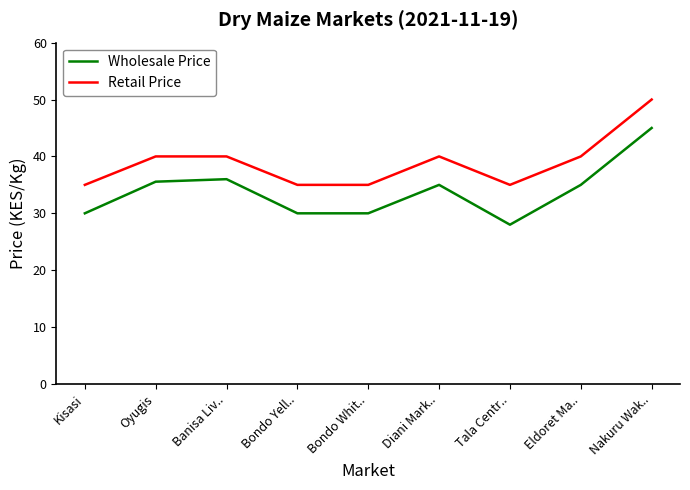

At which label does Wholesale Price reach its peak?

Nakuru Wak..